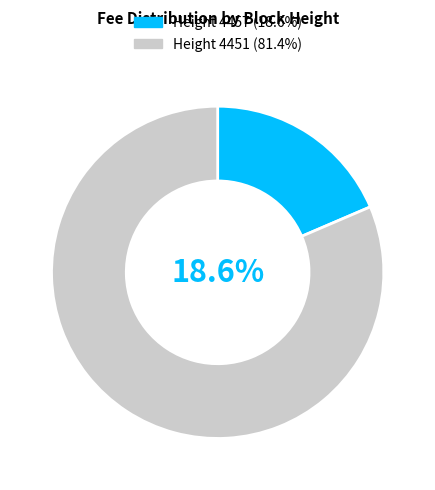

What is the largest slice in the pie chart?

4451